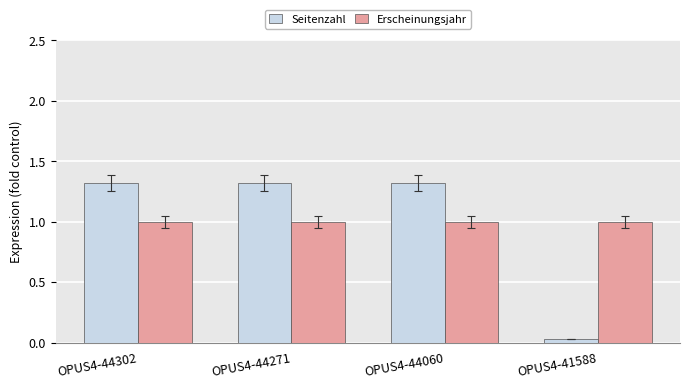

At how many categories does at least one series exceed 0?

4